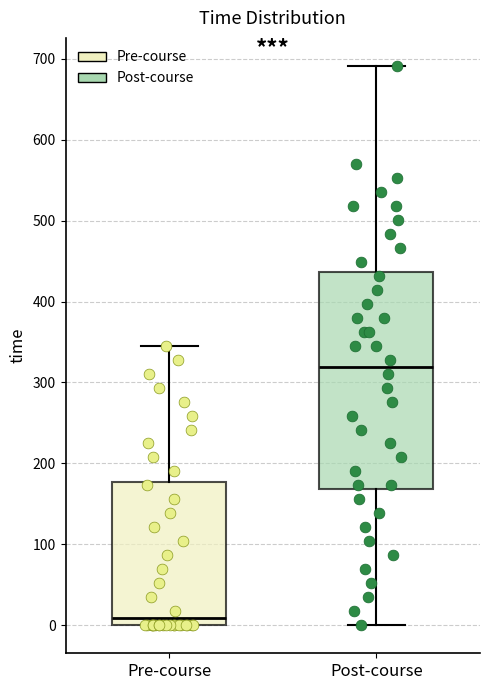

Which box is the tallest, from its lower edge to its upper edge?

Post-course